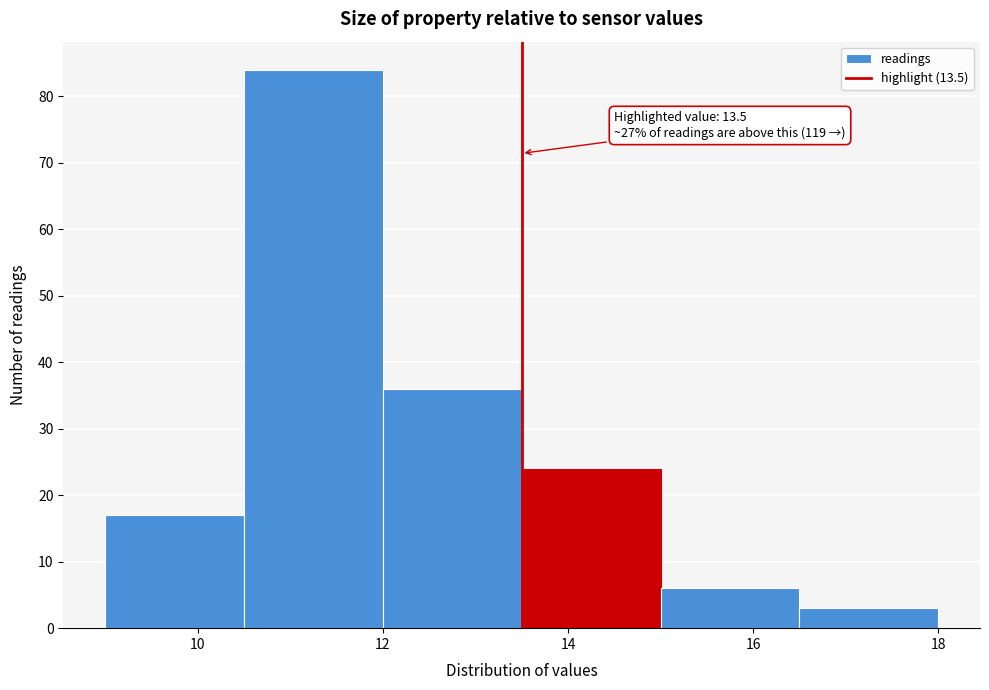

Over which range of the x-axis is the bar tallest?

10.5 to 12.0